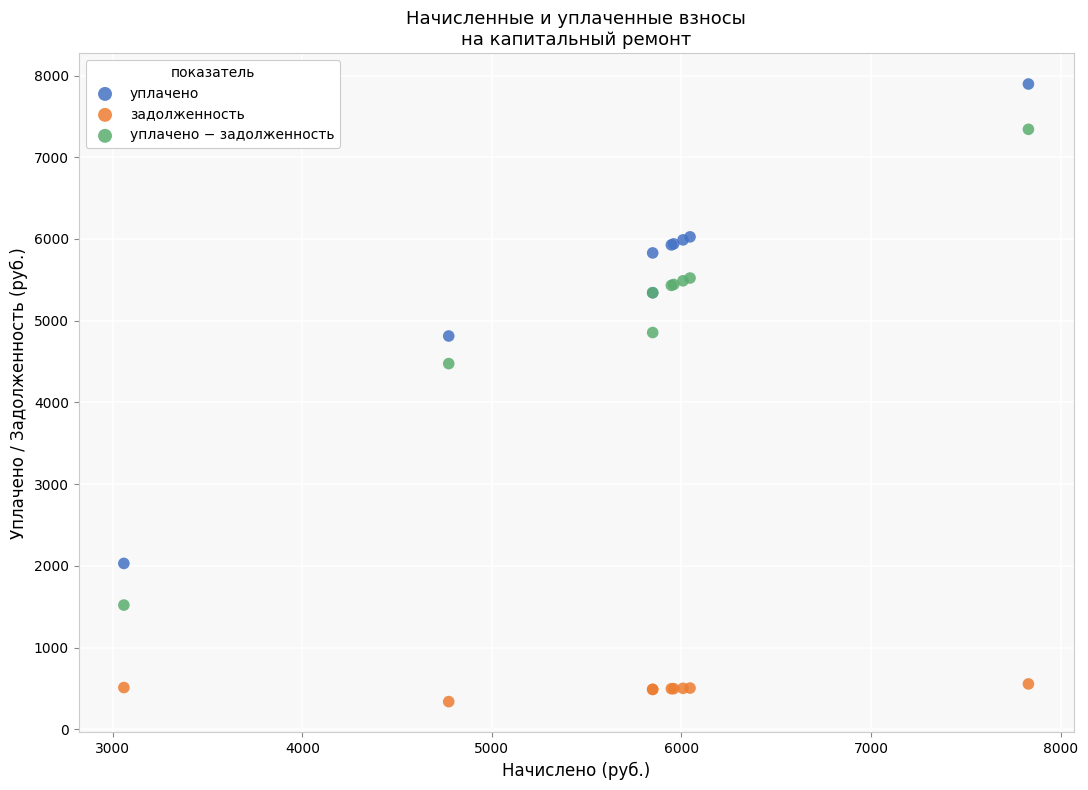

Across all series, what Y value is closest to 4117?

4474.8